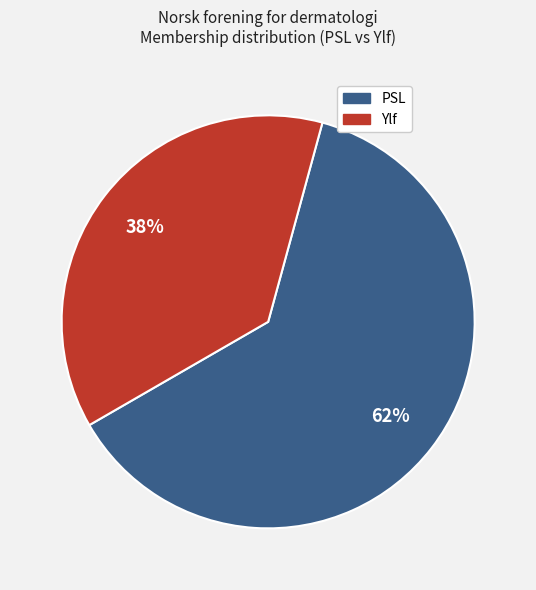

To the nearest percent, what portion does PSL represent?

62%